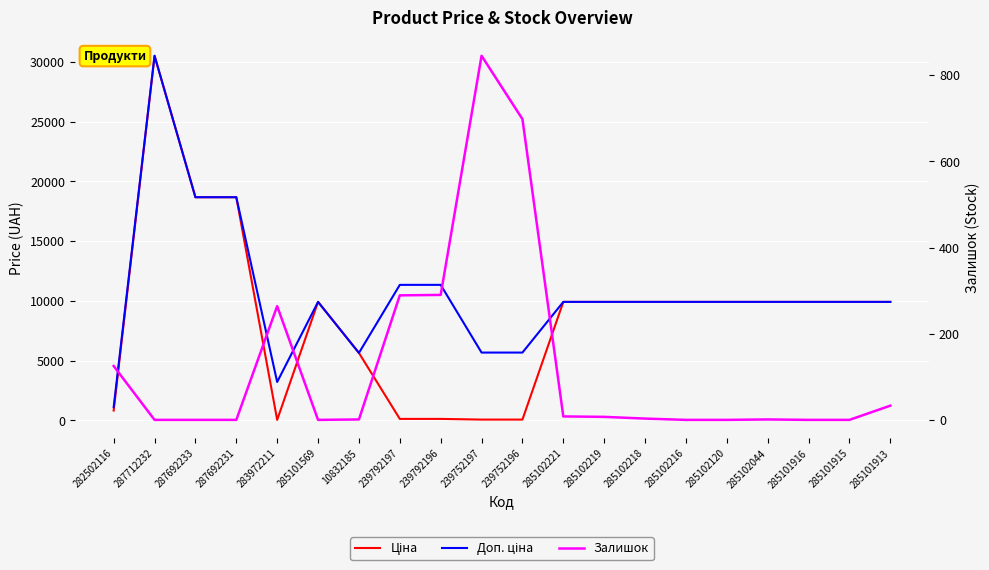

Reading right to left, list all the values displayed in this chart.

Ціна: 9908.5	9908.5	9908.5	9908.5	9908.5	9908.5	9908.5	9908.5	9908.5	56.7	56.7	113.3	113.3	5636.0	9908.5	32.0	18671.5	18671.5	30512.3	813.0
Доп. ціна: 9908.5	9908.5	9908.5	9908.5	9908.5	9908.5	9908.5	9908.5	9908.5	5667.0	5667.0	11334.0	11334.0	5636.0	9908.5	3205.0	18671.5	18671.5	30512.3	1101.8
Залишок: 33.0	0.0	0.0	1.0	0.0	0.0	3.0	7.0	8.0	698.0	845.0	290.0	289.0	1.0	0.0	264.0	0.0	0.0	0.0	125.0